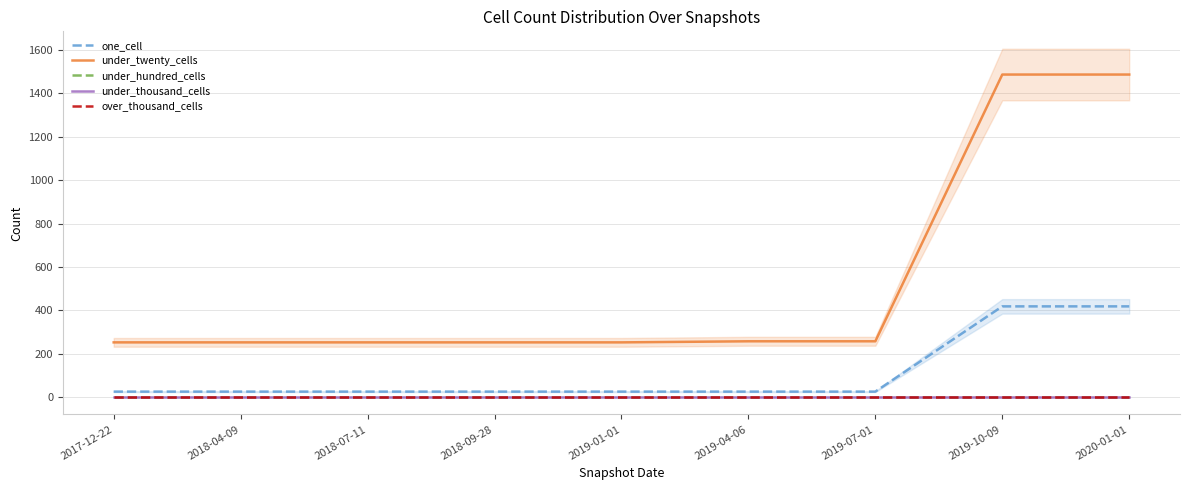

What are all the series names shown in the legend?

one_cell, under_twenty_cells, under_hundred_cells, under_thousand_cells, over_thousand_cells